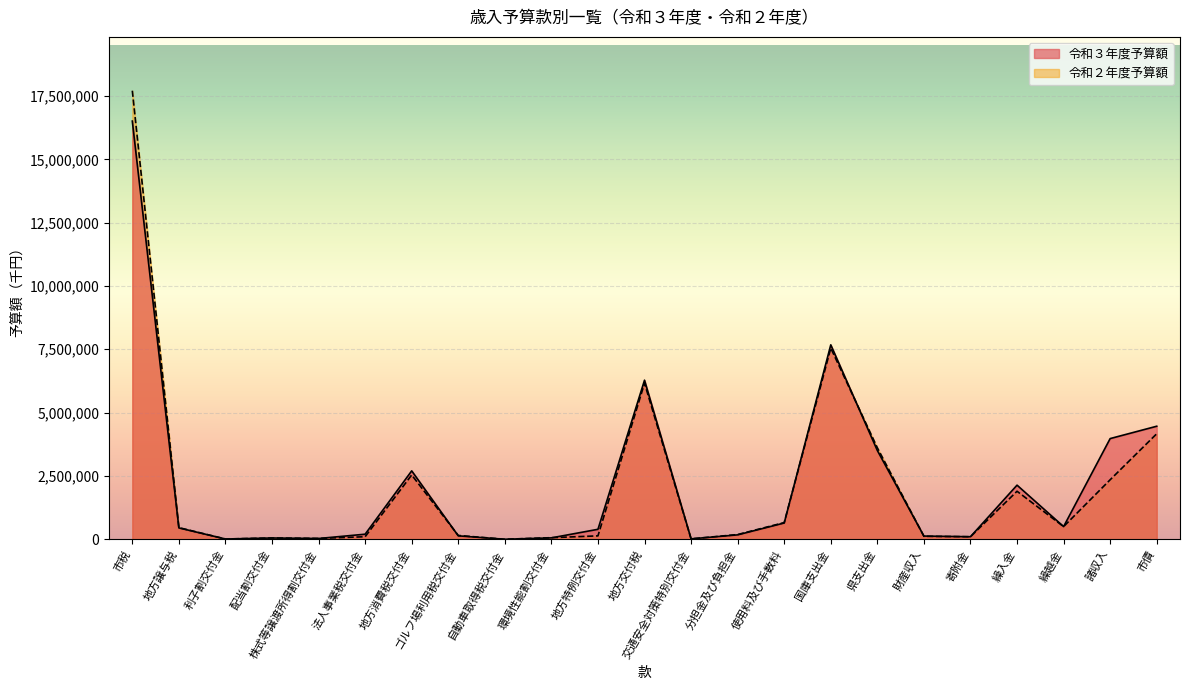

Which series ends up on top after the final intersection of 令和２年度予算額 and 令和３年度予算額?

令和３年度予算額